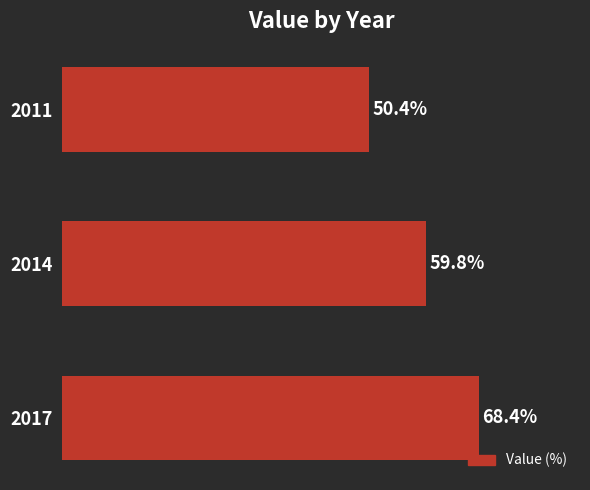

Rank the categories by value from lowest to highest.

2011, 2014, 2017